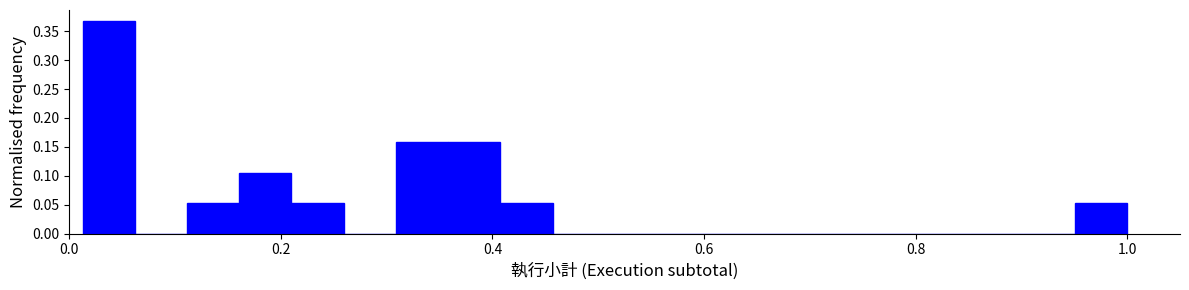

Around what value on the x-axis is the tallest bar? Give the approximate position of its centre, as read against the axis.

0.04